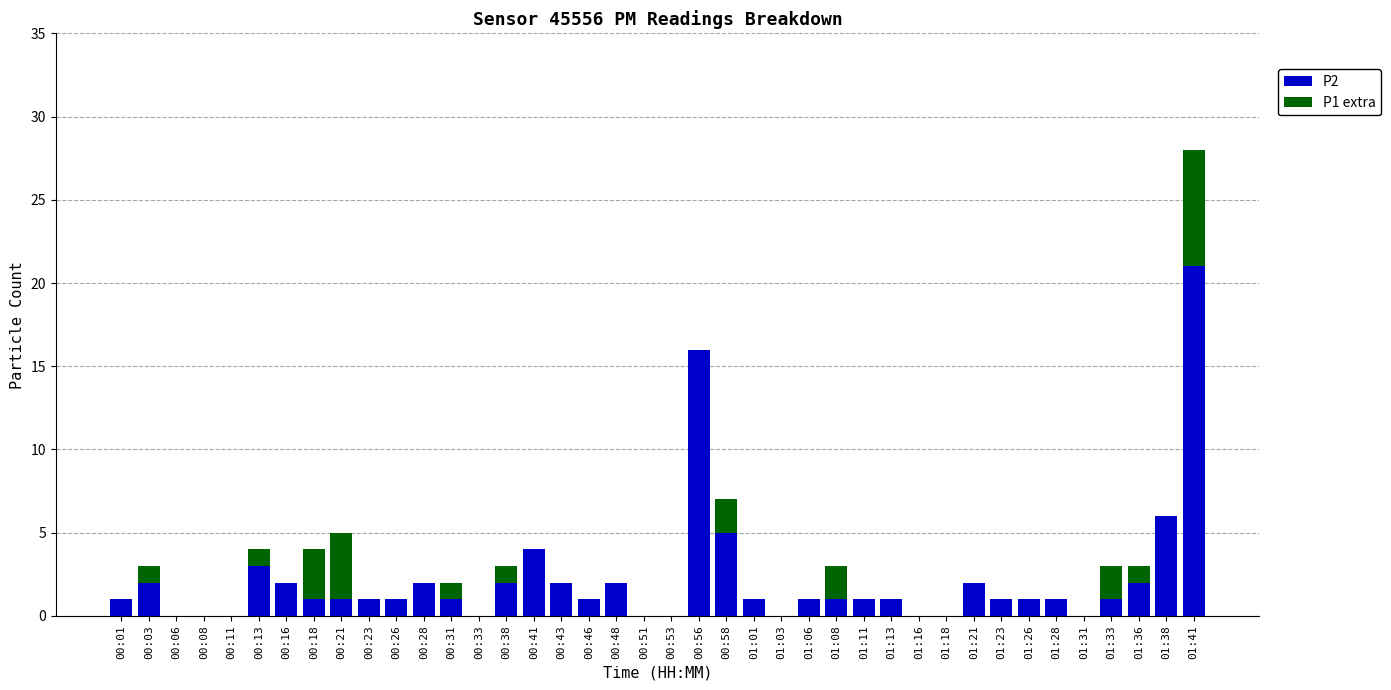

At which label does P2 reach its peak?

01:41